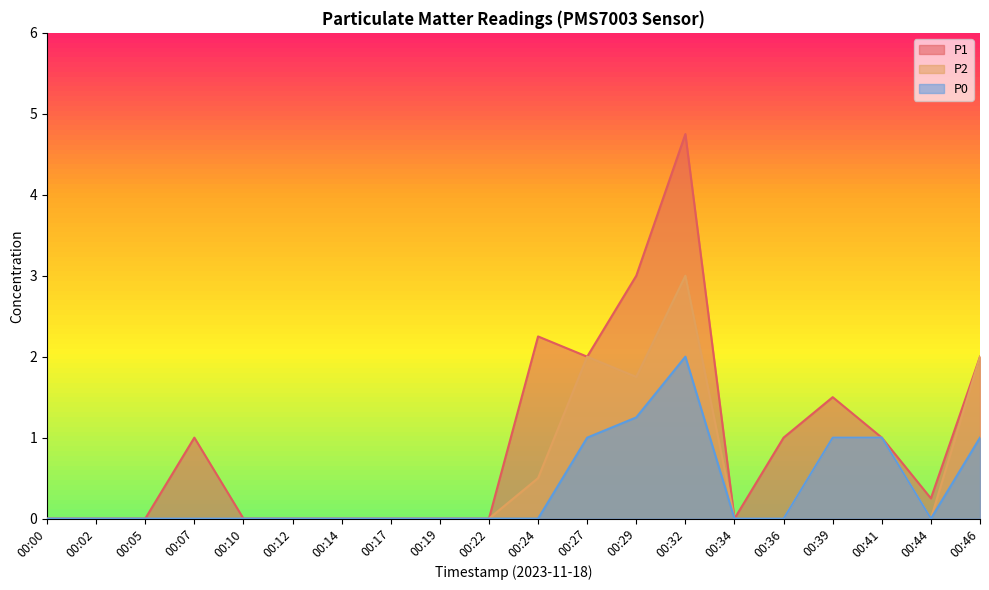

What is the total value across all series at 00:41?

3.0